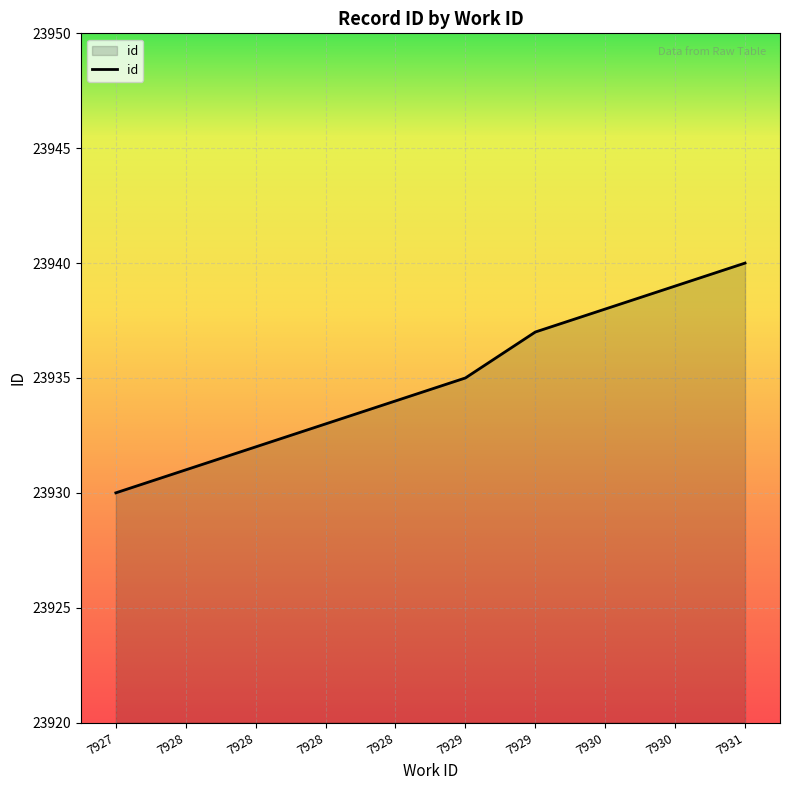

What is the ratio of the value at 7928 to the value at 7929?

1.0